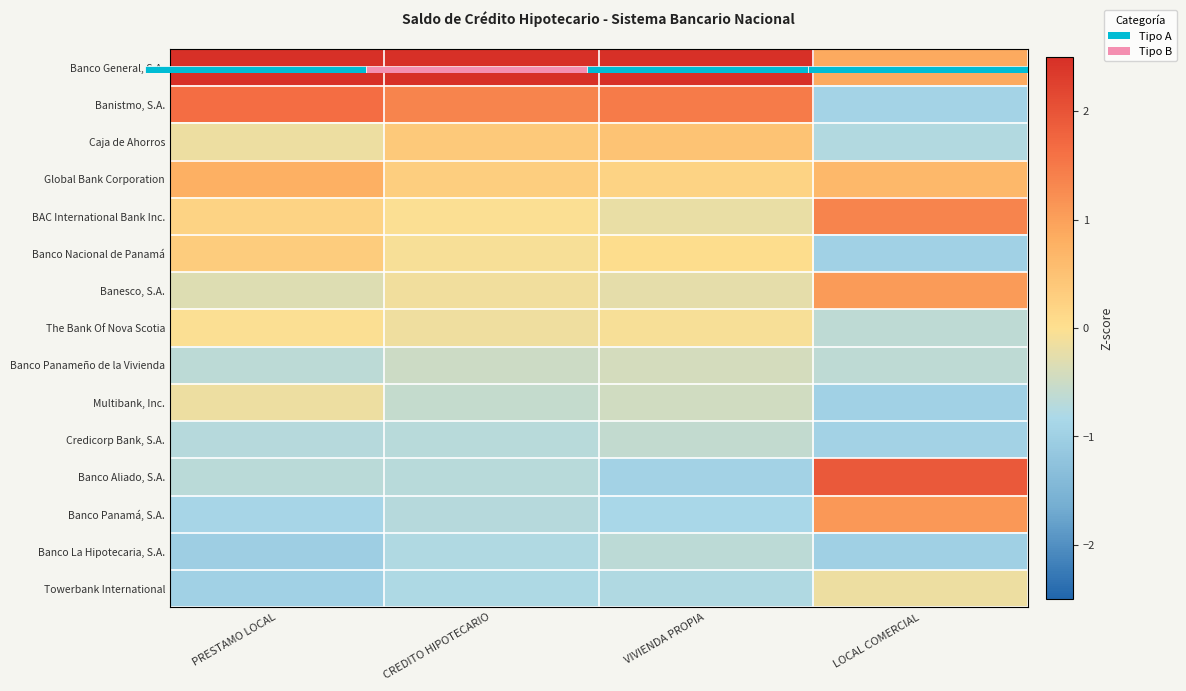

Rank the series by their maximum value, from lowest to highest.

Banco La Hipotecaria, S.A., Credicorp Bank, S.A., Banco Panameño de la Vivienda, Towerbank International, Multibank, Inc., The Bank Of Nova Scotia, Banco Nacional de Panamá, Caja de Ahorros, Global Bank Corporation, Banesco, S.A., Banco Panamá, S.A., BAC International Bank Inc., Banistmo, S.A., Banco Aliado, S.A., Banco General, S.A.